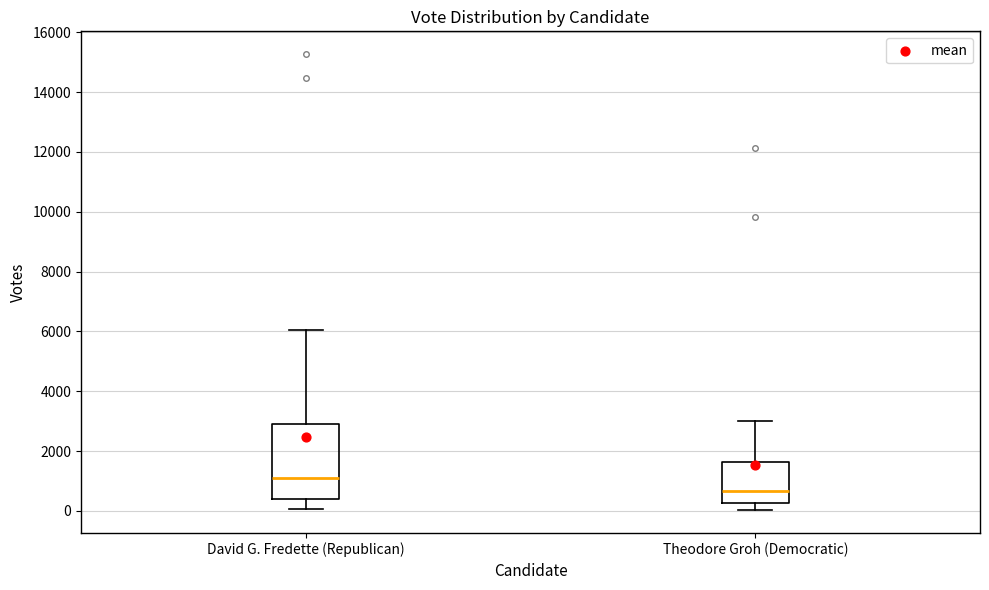

Reading left to right, read every box against the y-axis: the position of its median line, the range the box covers, and the ends of its whiskers. The values are not printed on the chart, so give them approximately, as read against the axis.

David G. Fredette (Republican): median 1200, box 400 to 3000, whiskers 0 to 6000
Theodore Groh (Democratic): median 600, box 200 to 1600, whiskers 0 to 3000